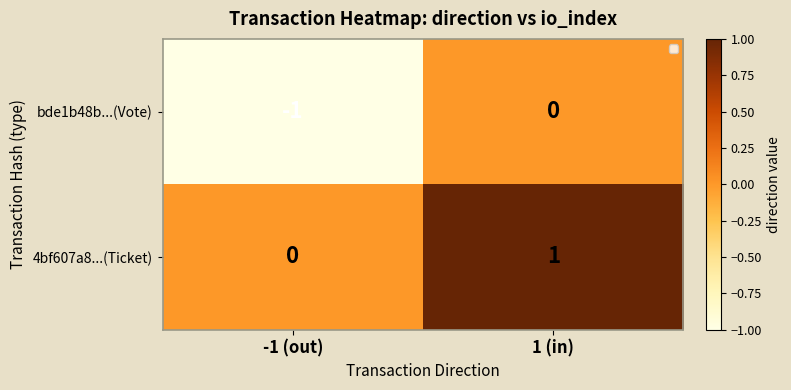

True or false: 4bf607a8...(Ticket) has a value of 0 at 1 (in).

False